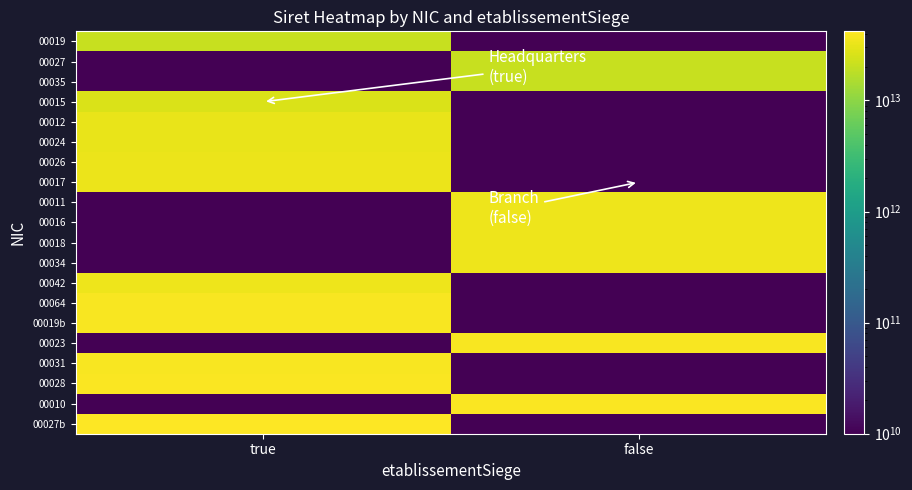

Between true and false, which is larger?

true